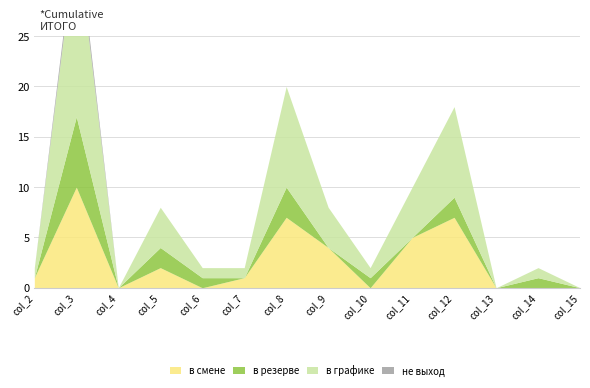

Which series has the largest total across all categories?

в графике